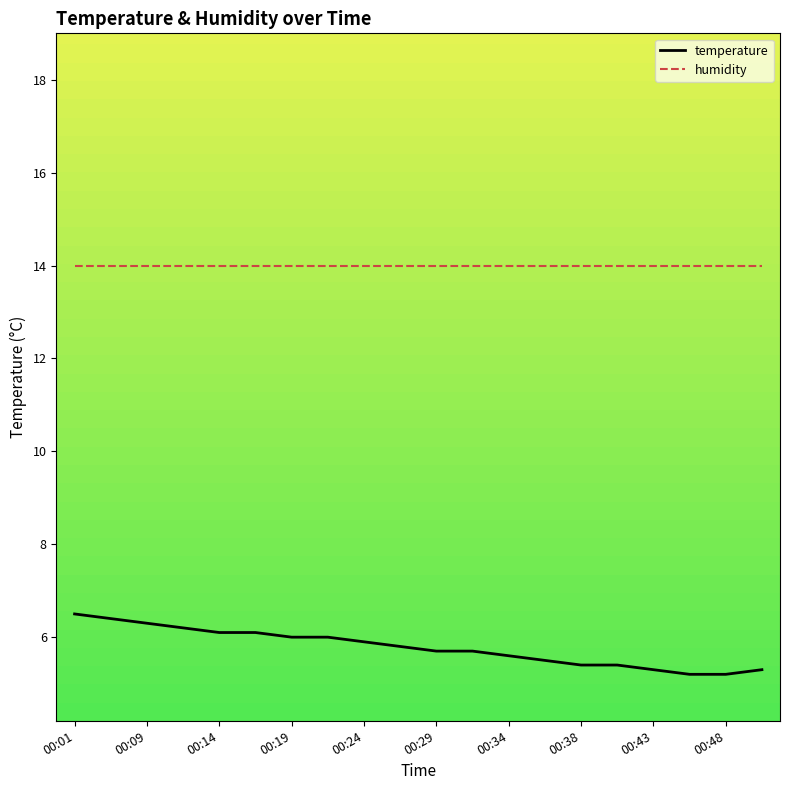

What is the maximum value for humidity?

14.0